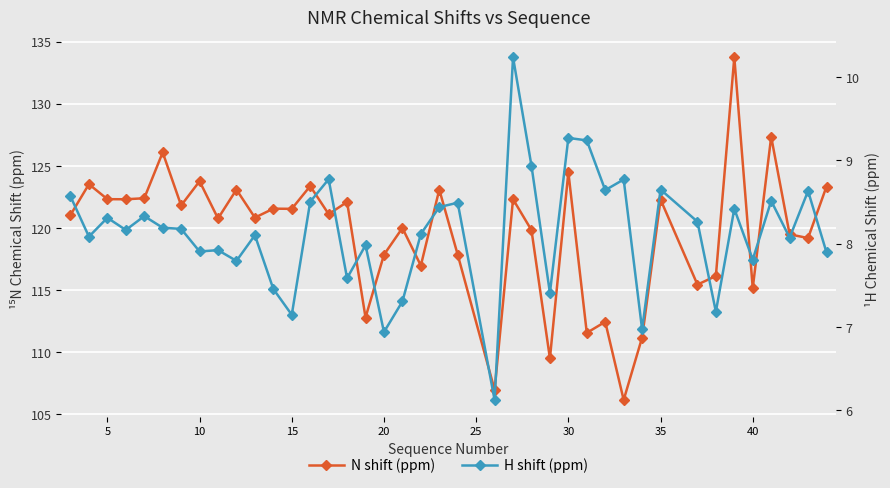

Which series has the widest spread of values?

N shift (ppm)